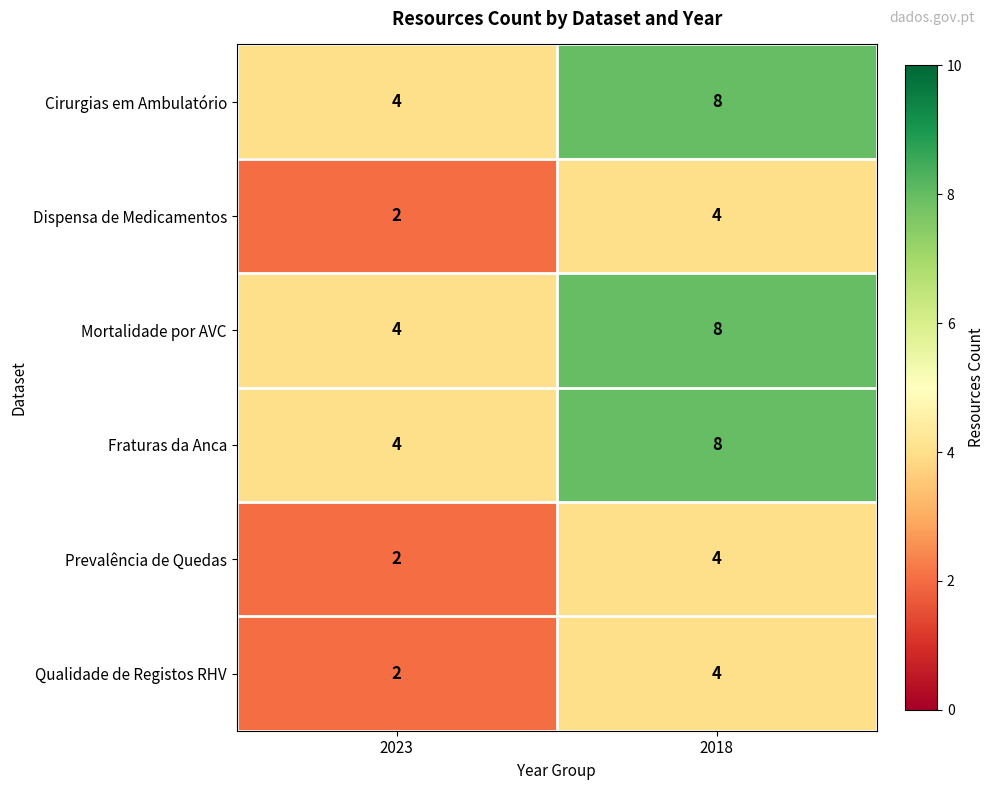

What is the spread (max minus min) of values at 2023?

2